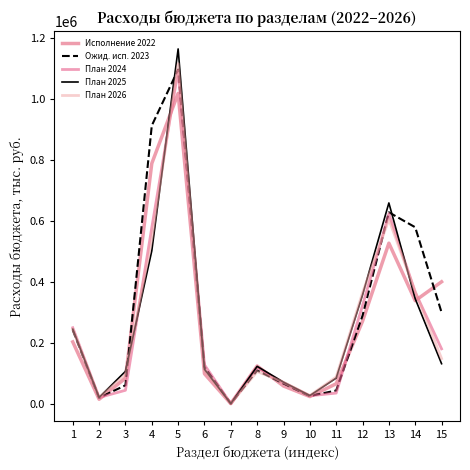

How many interior local valleys does the План 2024 series have?

3